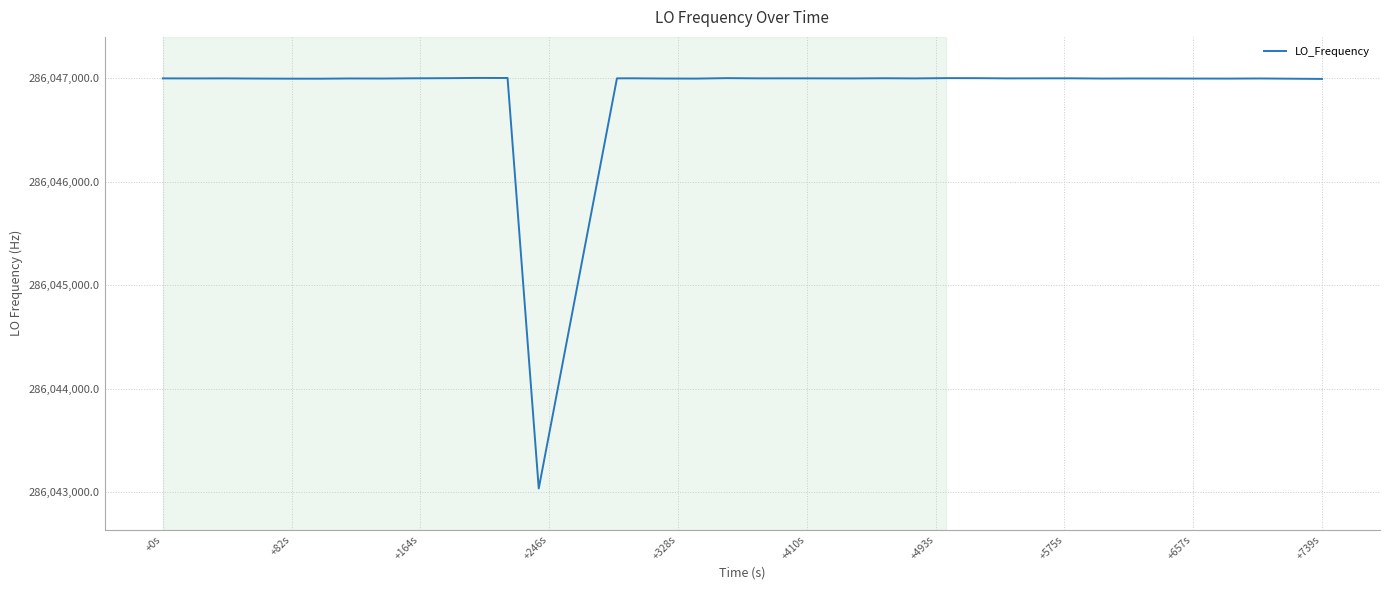

What is the difference between the maximum and minimum values?

3970.8